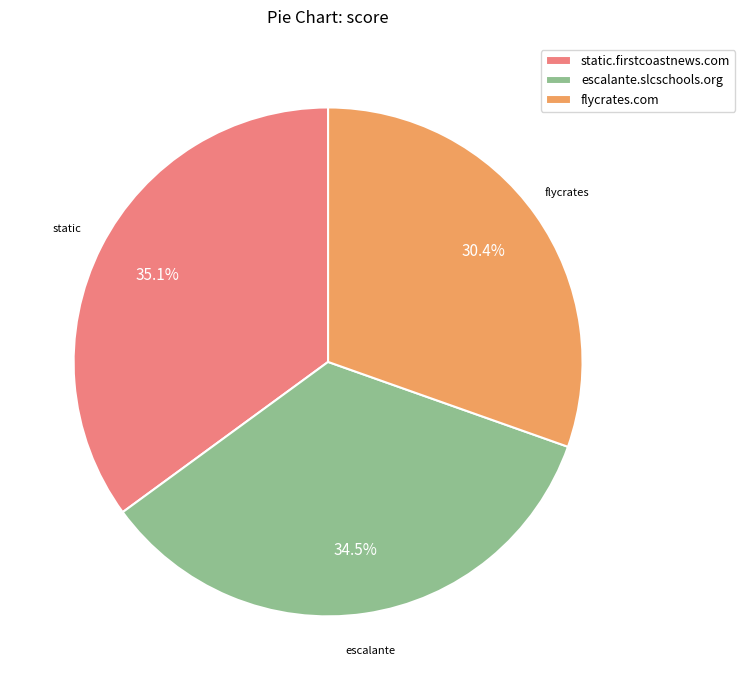

Combined, what portion of the pie is flycrates.com and static.firstcoastnews.com?

65.5%